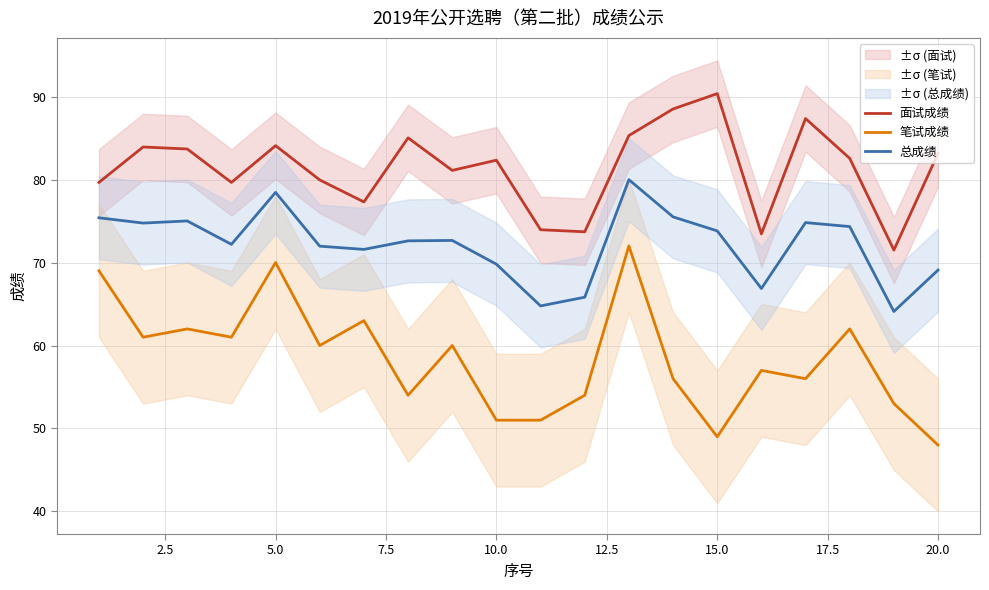

What is the minimum value shown in the chart?

48.0